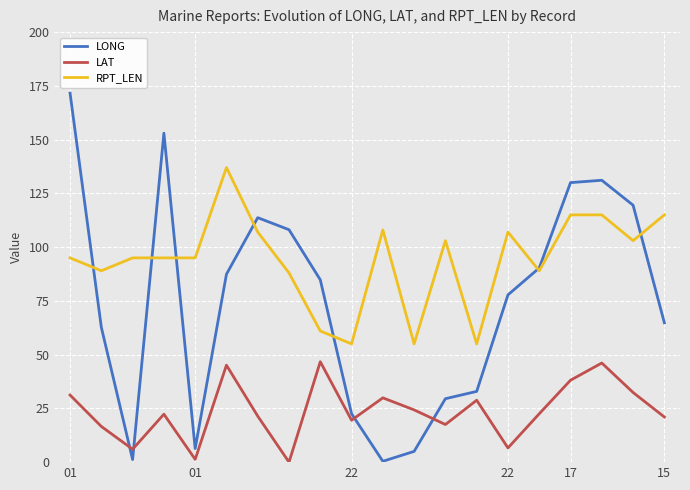

Which series has the largest total across all categories?

RPT_LEN